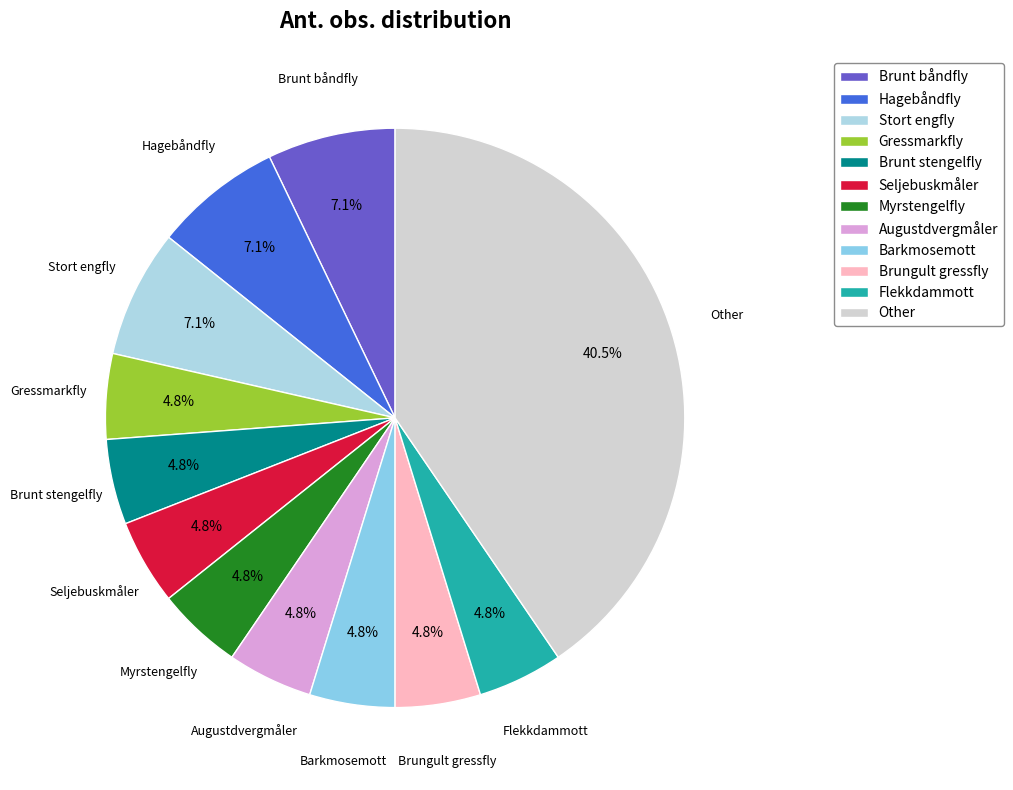

Which category has the biggest portion of the pie?

Other